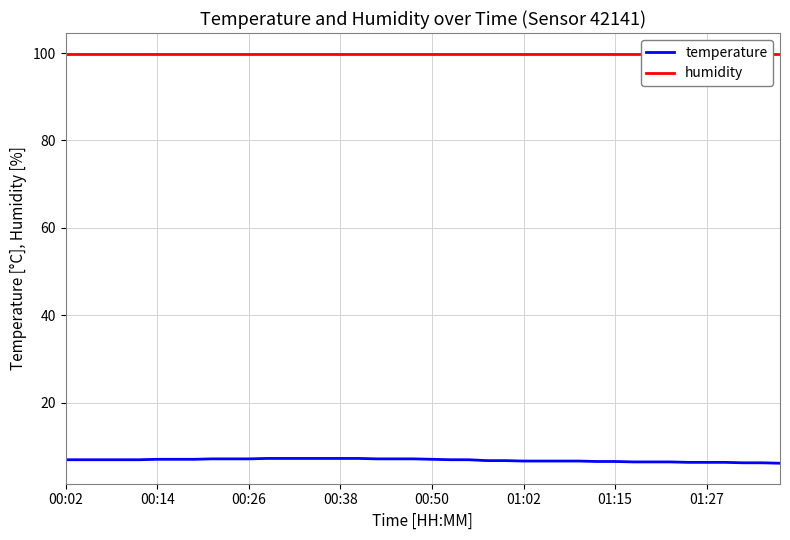

Which category has the lowest value in the humidity series?

00:02